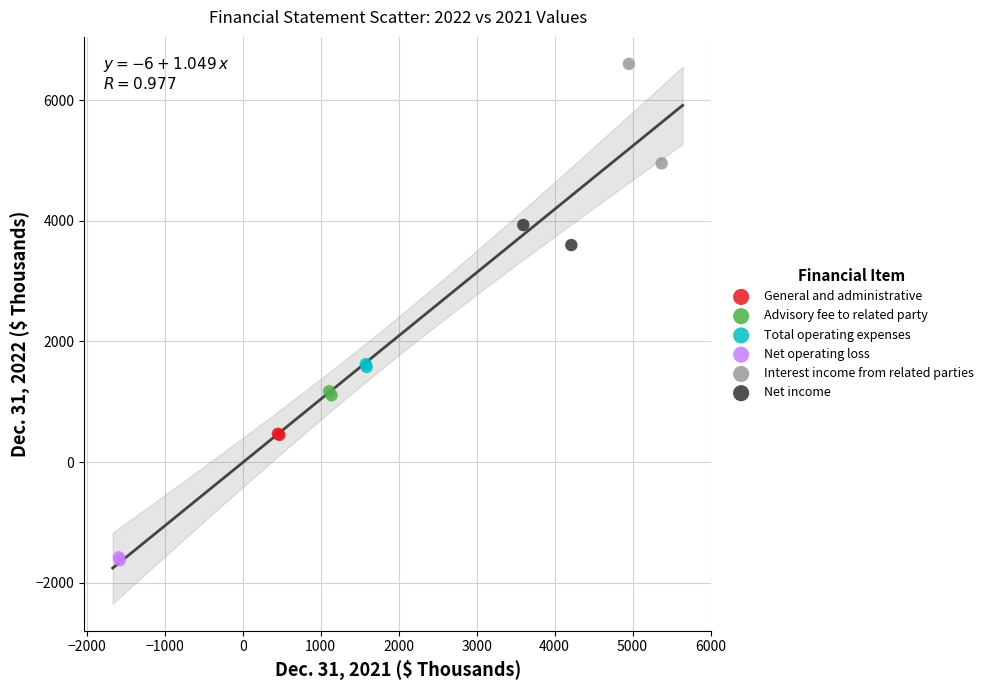

What are all the series names shown in the legend?

General and administrative, Advisory fee to related party, Total operating expenses, Net operating loss, Interest income from related parties, Net income